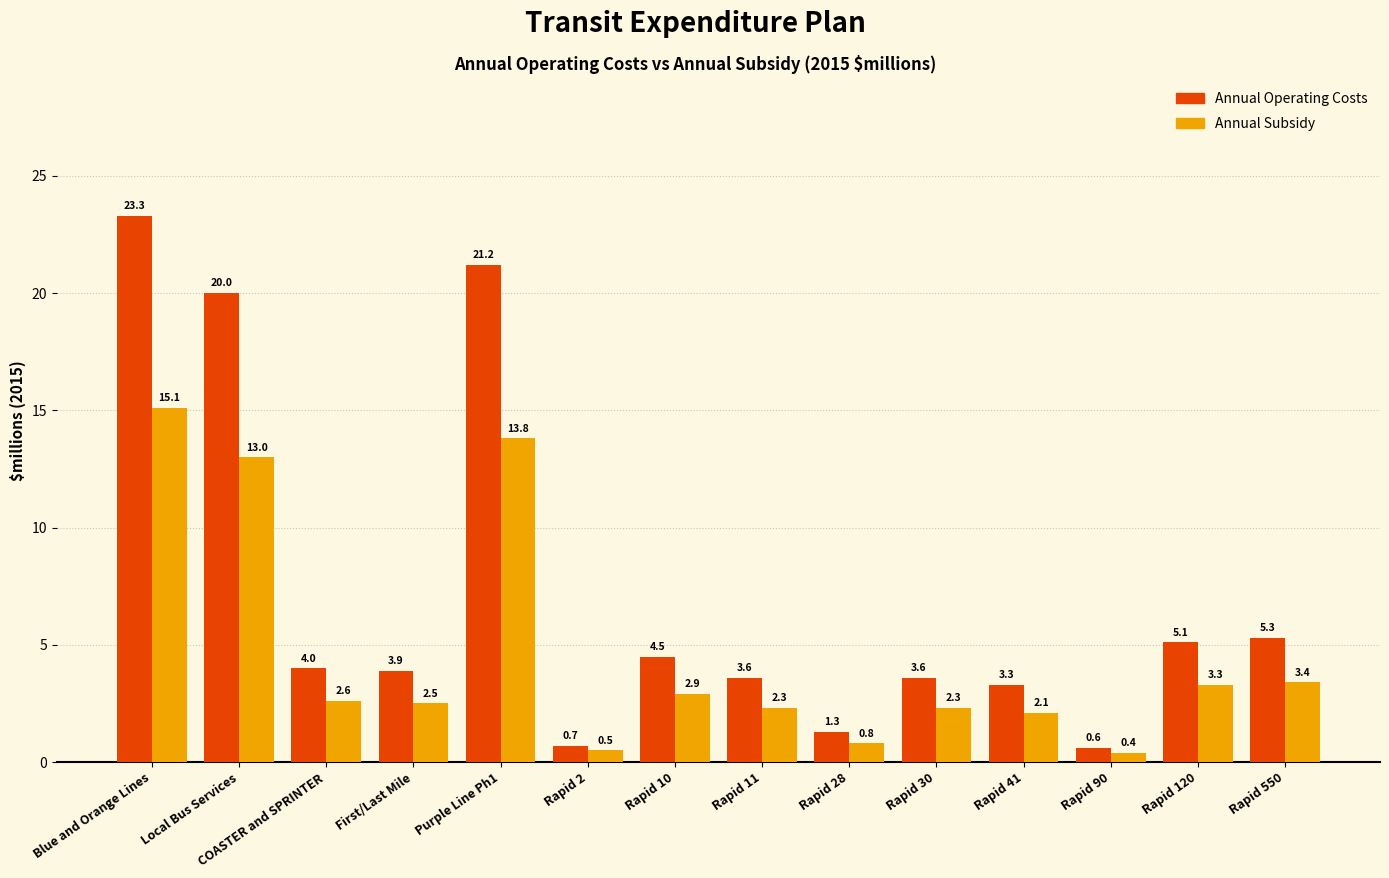

Which category has the lowest value in the Annual Subsidy series?

Rapid 90